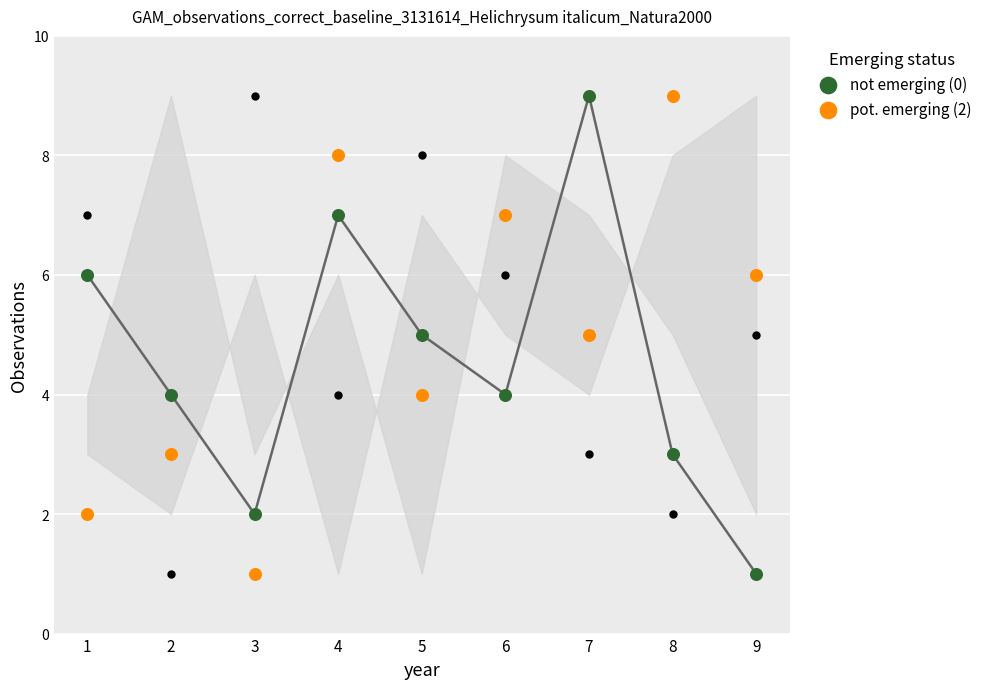

Is the value of pot. emerging (2) at 2 greater than the value of not emerging (0) at 4?

No